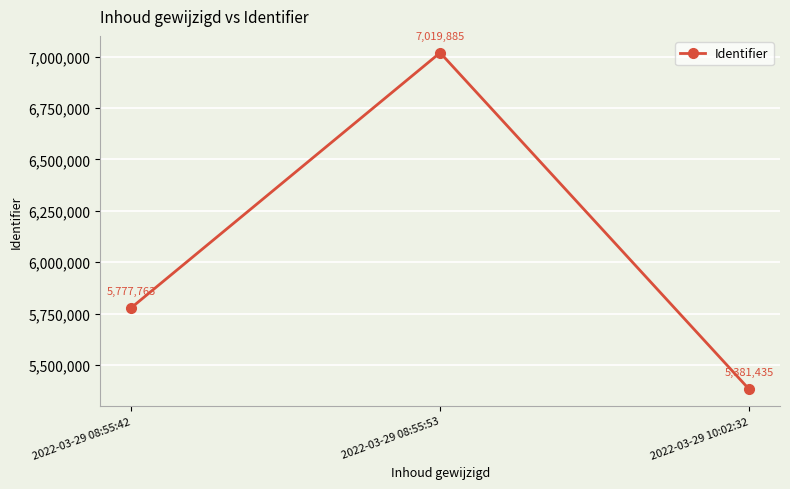

What is the difference between the maximum and minimum values?

1638450